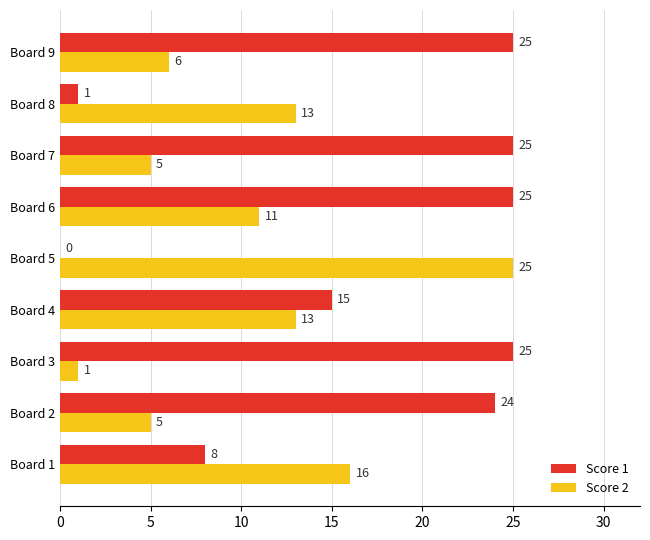

At which category is the sum across all series the highest?

Board 6